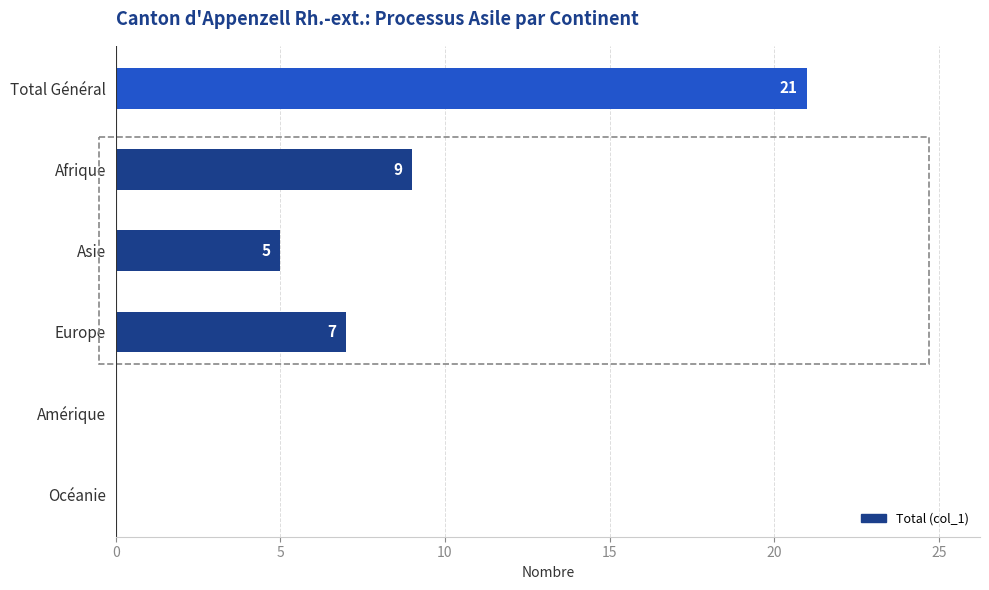

What is the sum of all values?

42